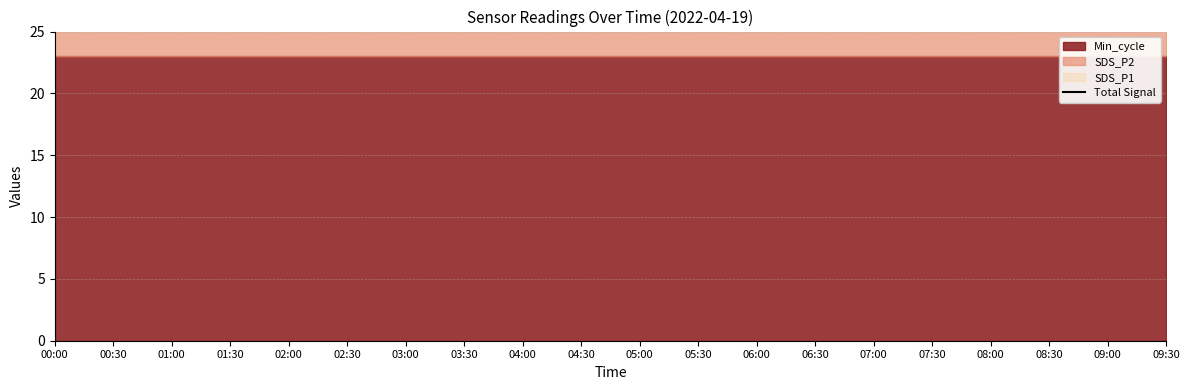

Rank the categories by value from highest to lowest.

01:30, 02:00, 03:30, 05:30, 05:00, 04:30, 04:00, 06:00, 01:00, 03:00, 09:00, 06:30, 07:30, 02:30, 08:30, 09:30, 07:00, 00:00, 08:00, 00:30